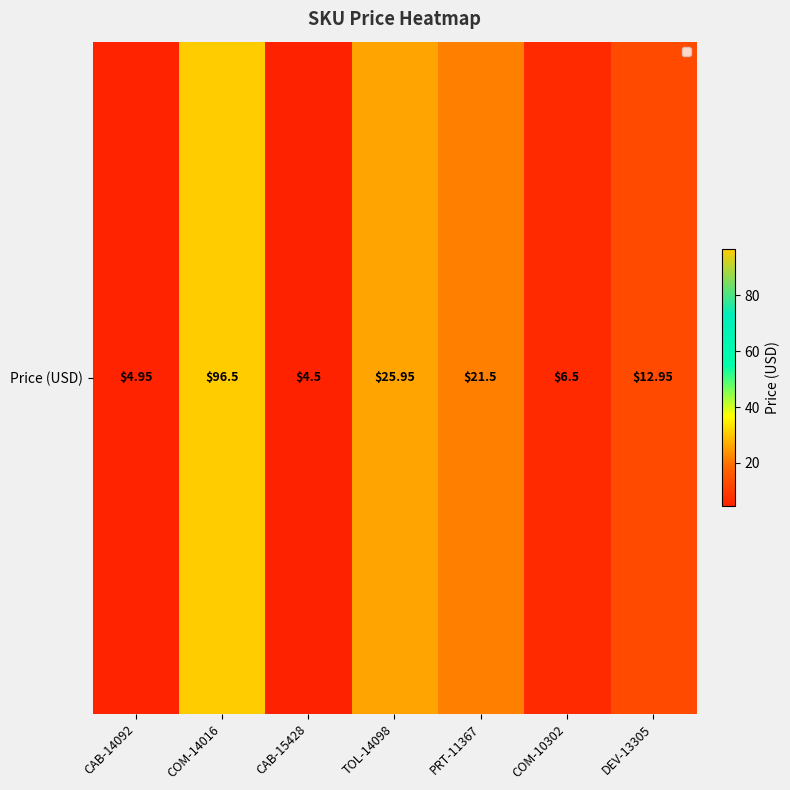

At which label does the data first exceed 12?

COM-14016